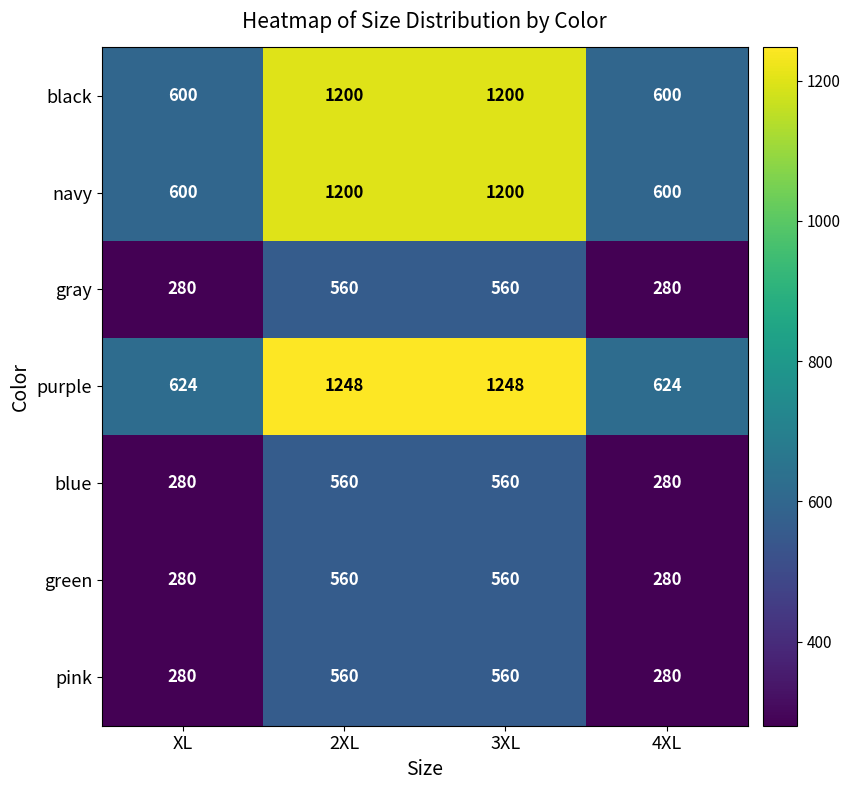

What is the difference between the highest and lowest values at 2XL?

688